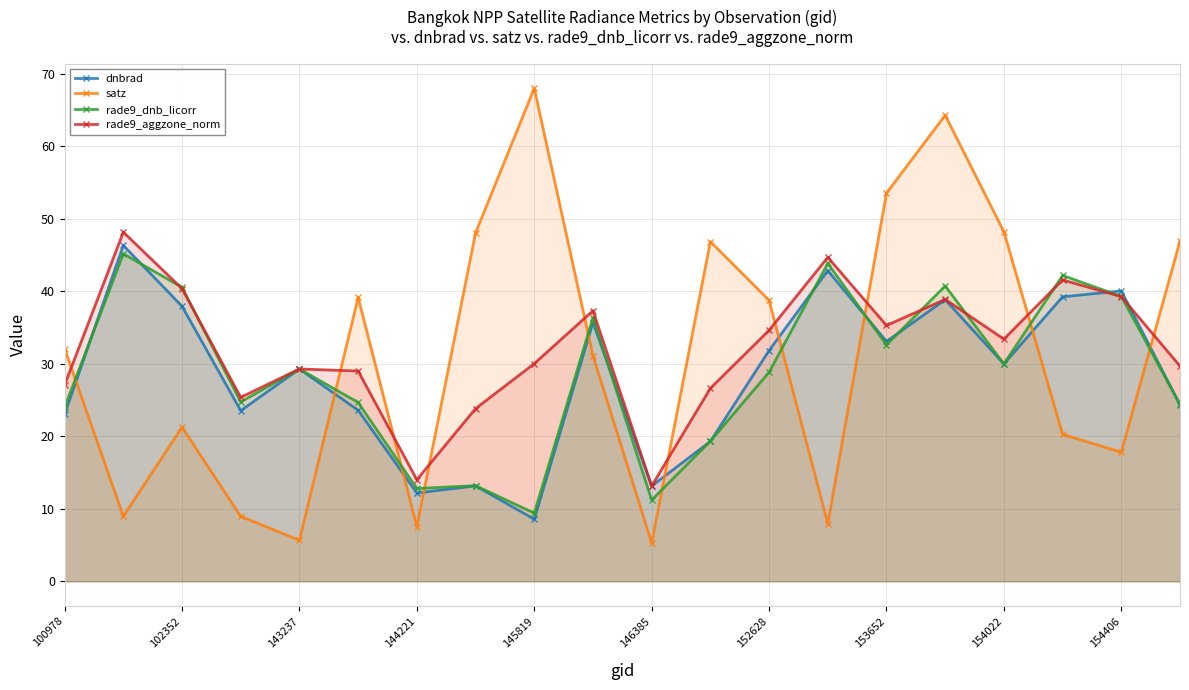

In rade9_dnb_licorr, how many points are higher than both neighbors (excluding endpoints)?

7